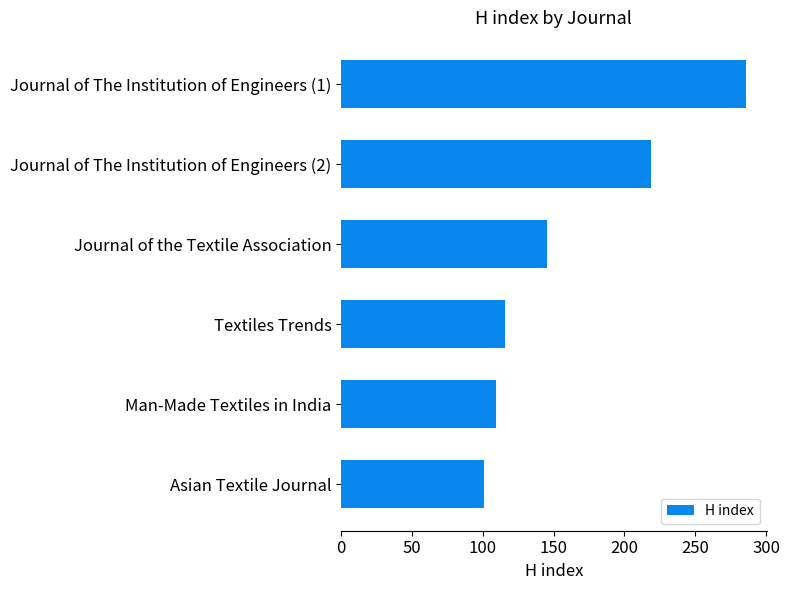

The value at Journal of The Institution of Engineers (1) is 189. True or false?

False